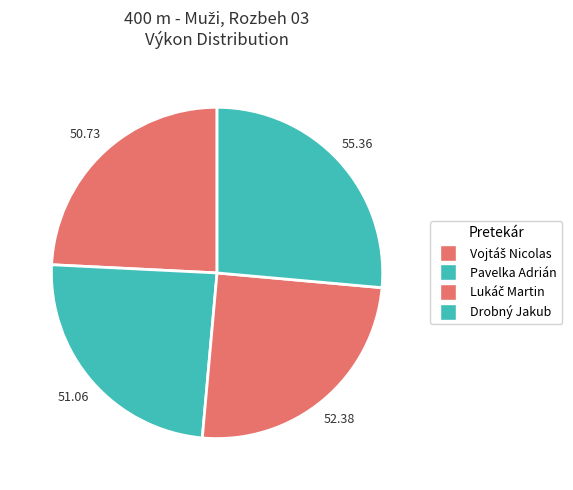

What is the largest slice in the pie chart?

Drobný Jakub